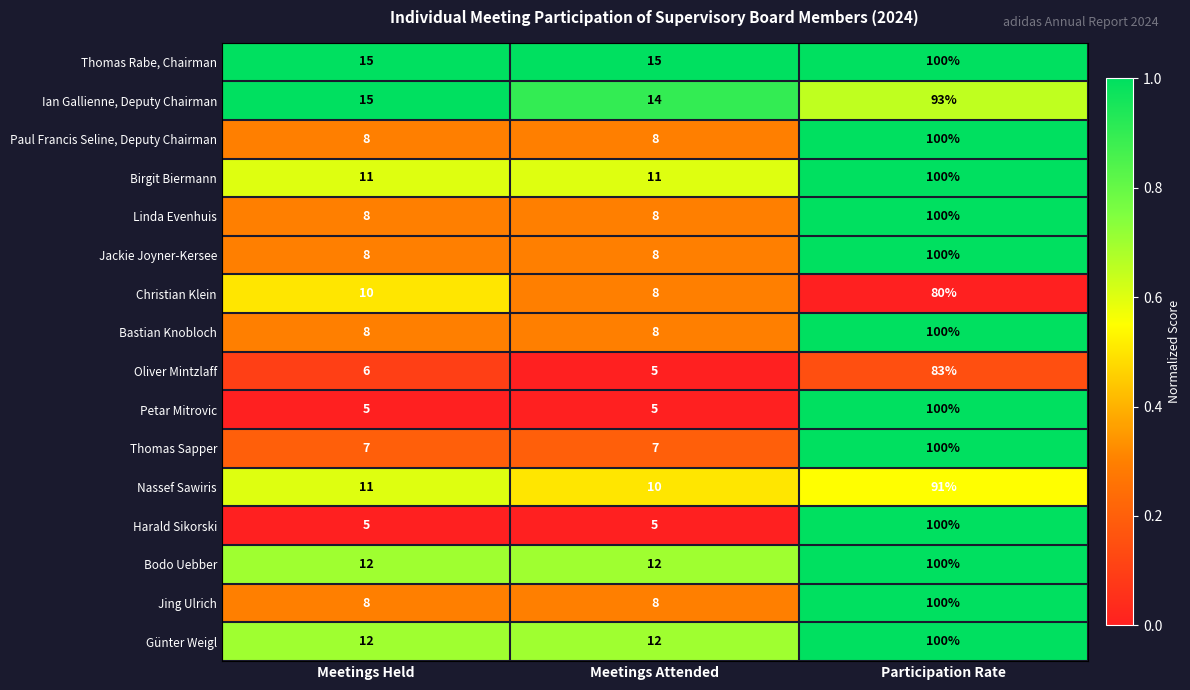

What is the maximum value shown in the chart?

100